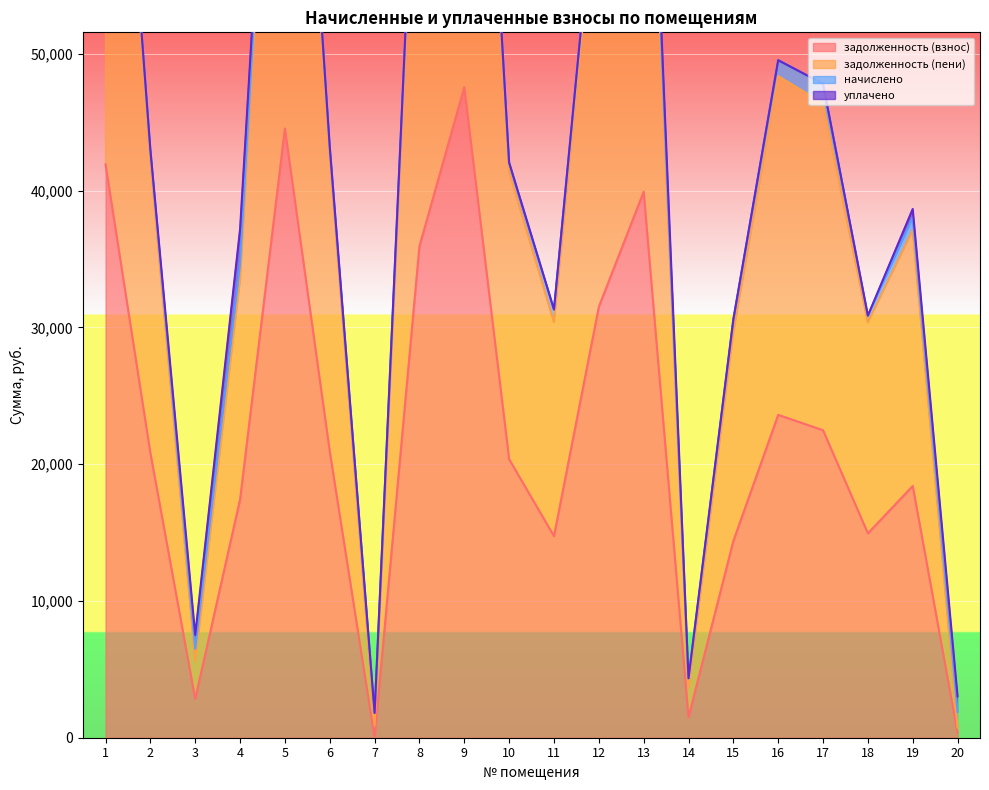

Which series has the largest total across all categories?

задолженность (пени)